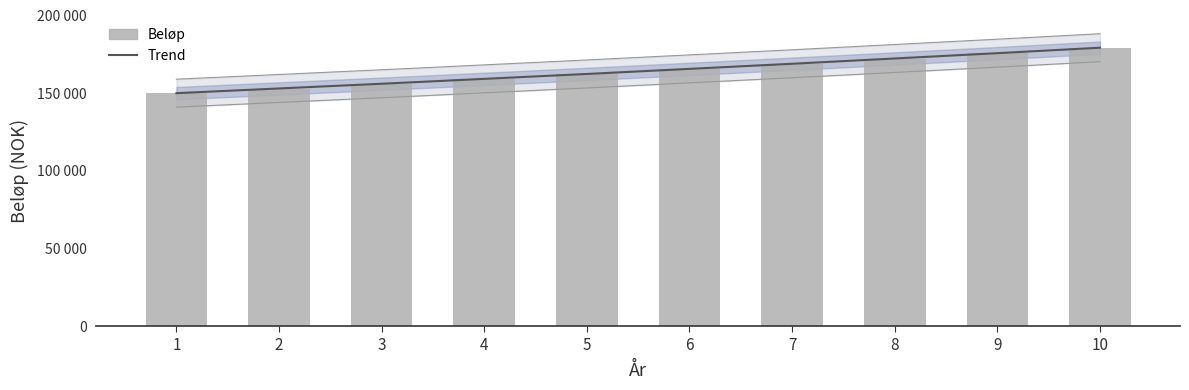

Reading right to left, transcribe all the data shown in this chart.

10=179263.9	9=175748.9	8=172302.9	7=168924.4	6=165612.1	5=162364.8	4=159181.2	3=156060.0	2=153000.0	1=150000.0